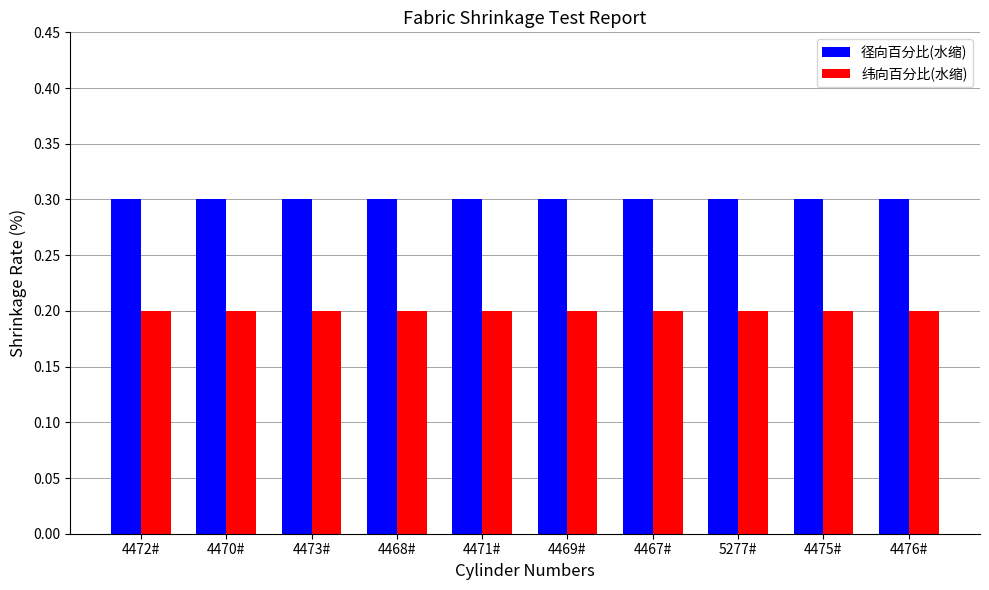

What is the maximum value shown in the chart?

0.3